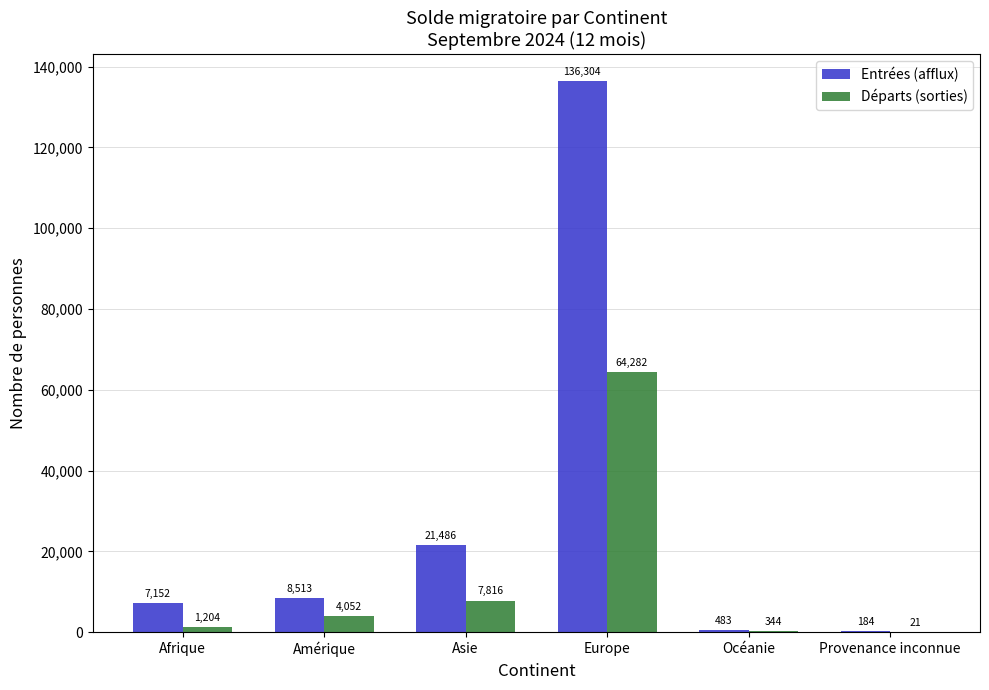

Between Asie and Provenance inconnue, which series saw the biggest shift?

Entrées (afflux)